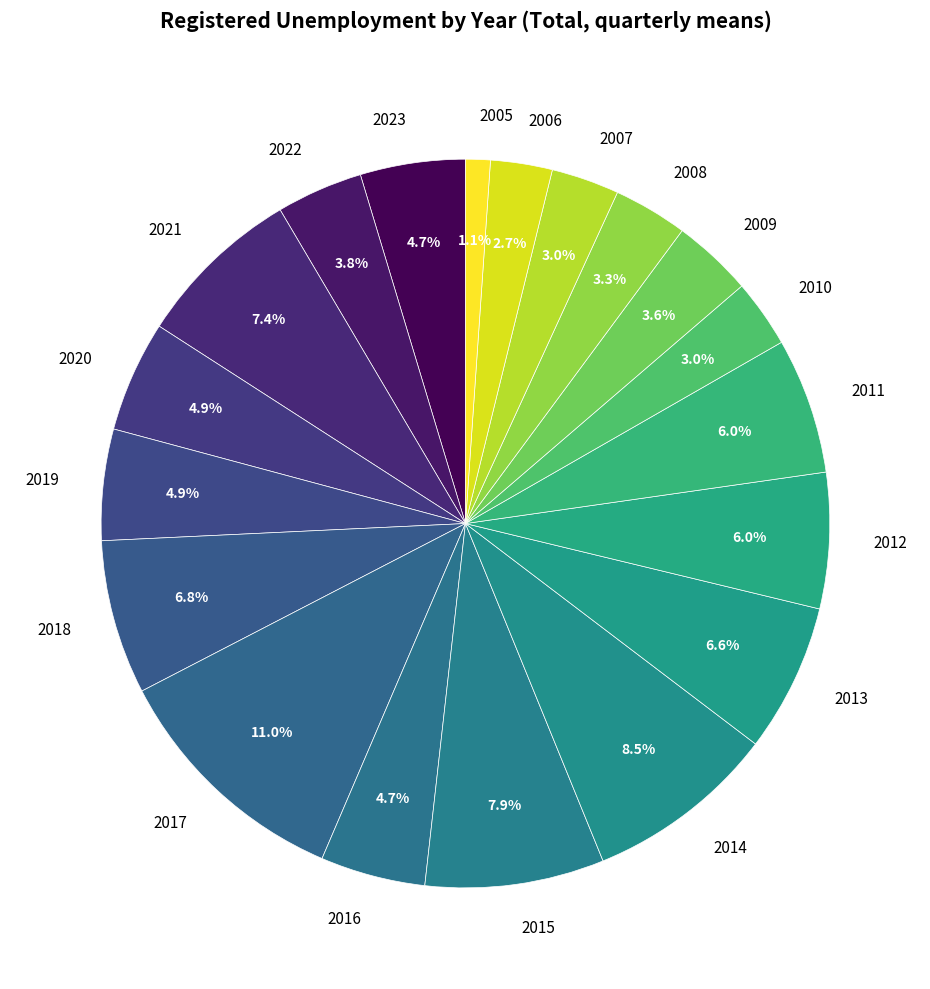

Does 2014 account for over 50% of the chart?

No